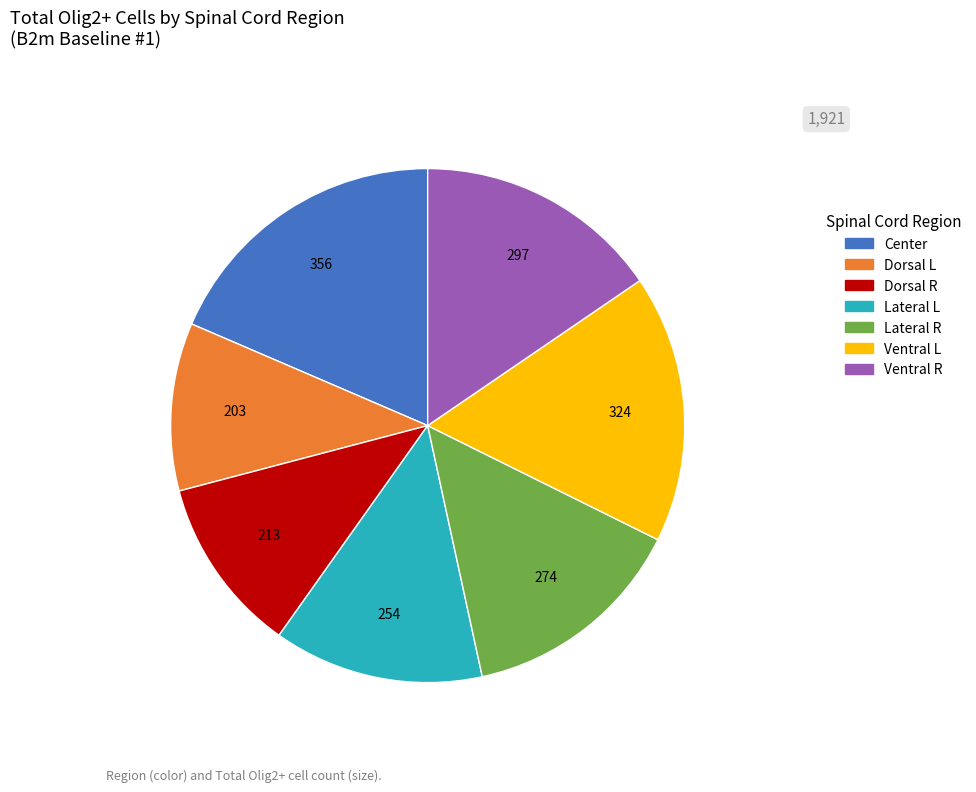

The Lateral L slice represents 1% of the pie. True or false?

False